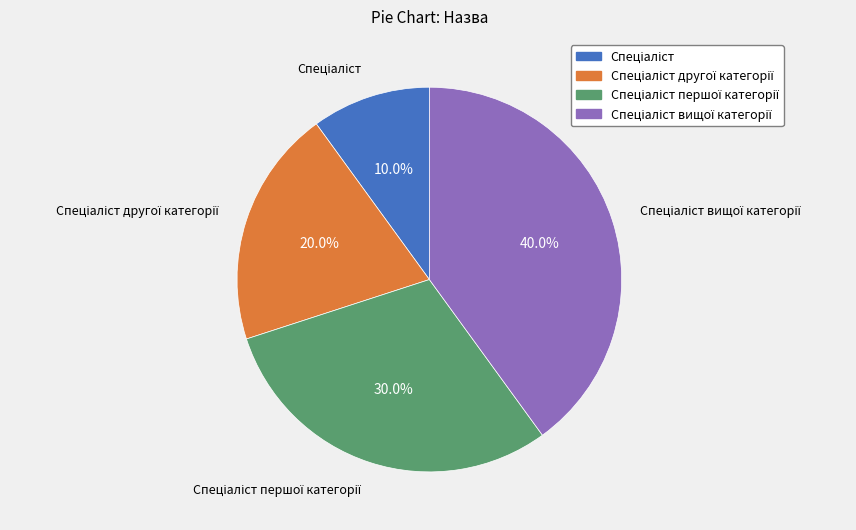

Does any single category account for the majority?

No